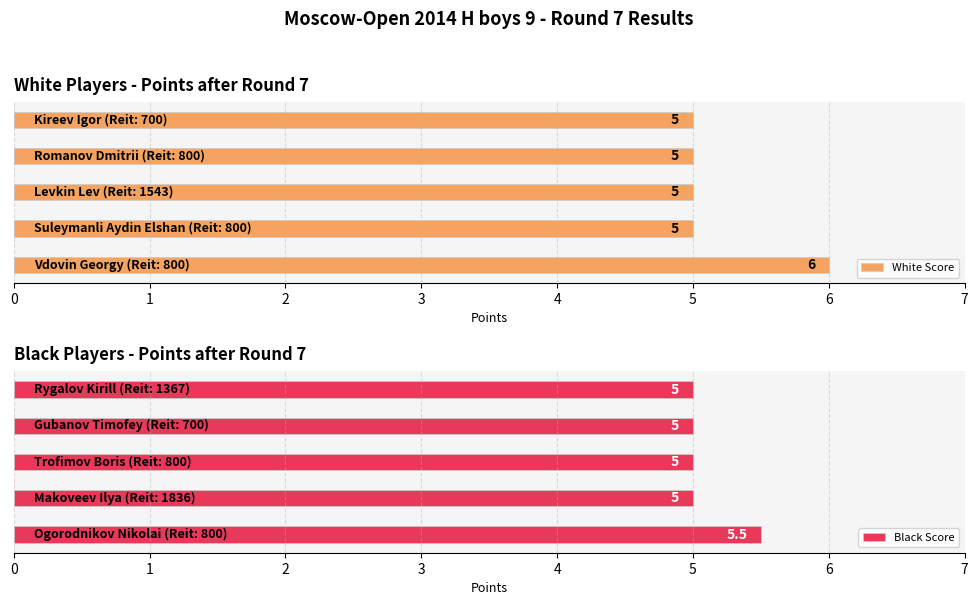

What is the total value across all series at 2?

10.0